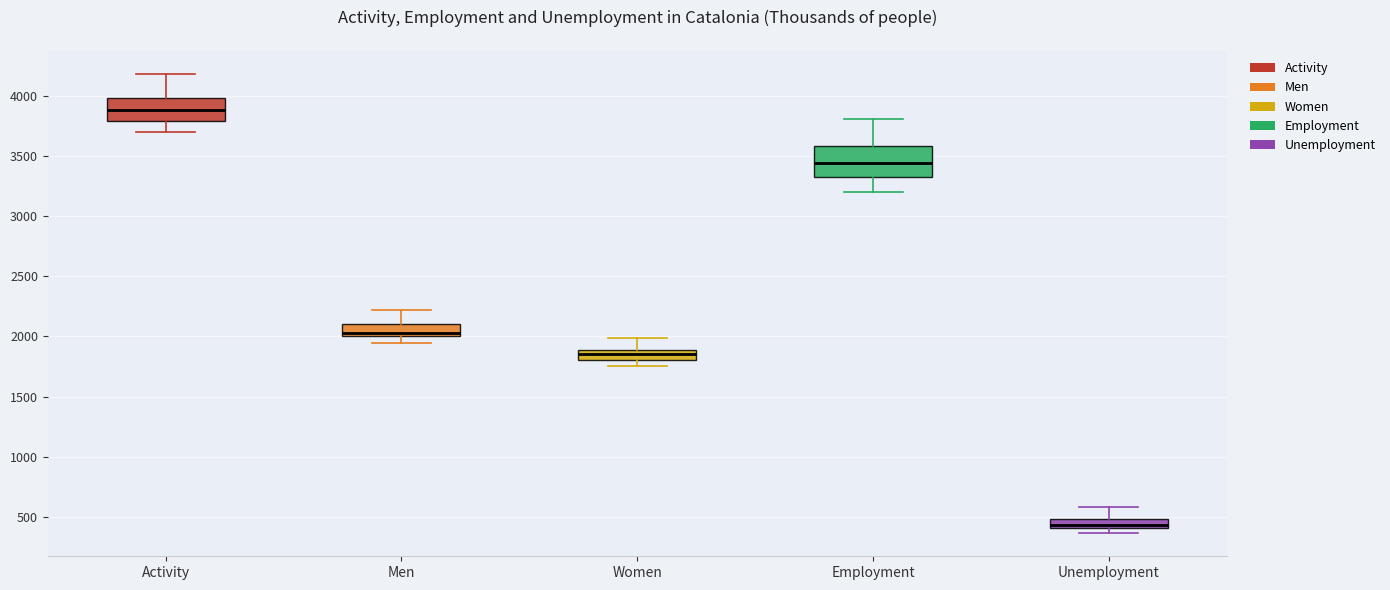

Which box is the tallest, from its lower edge to its upper edge?

Employment